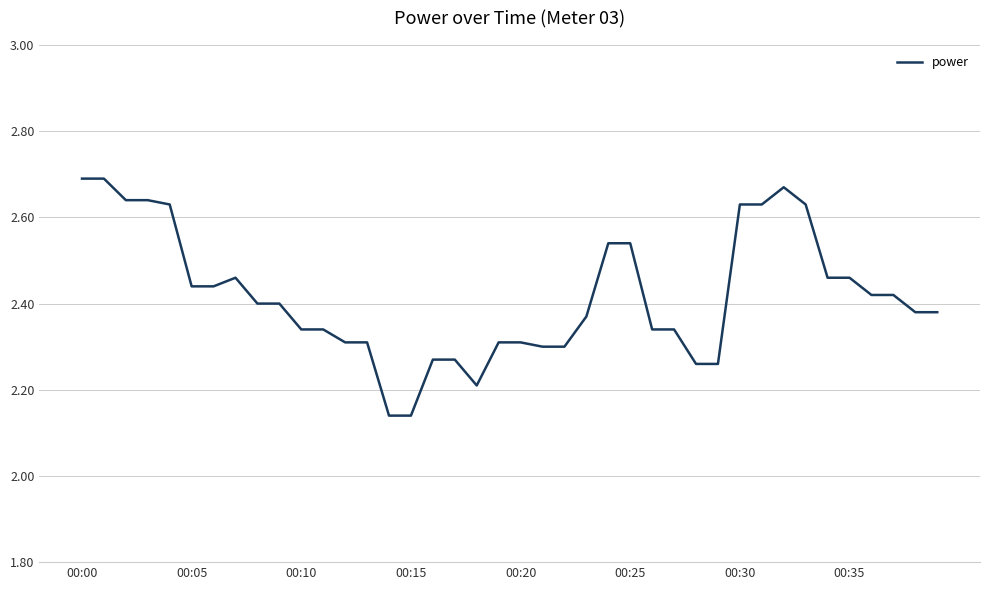

How many lines are shown in the chart?

1